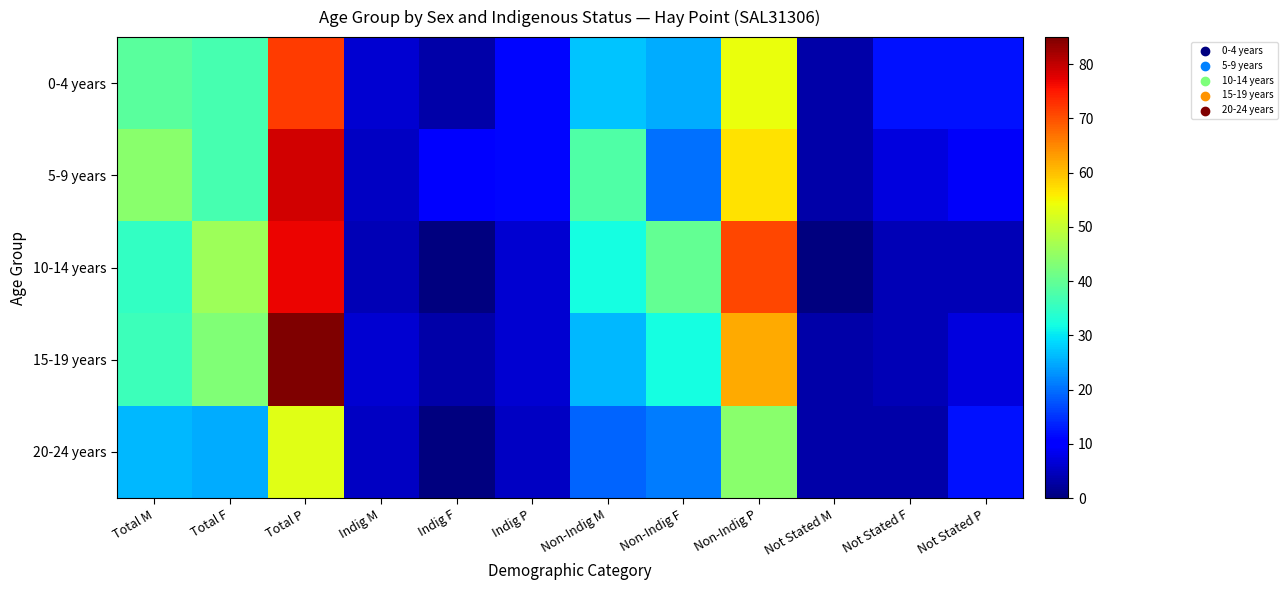

Reading left to right, what are all the values shown in this chart?

0-4 years: Total M=39	Total F=37	Total P=72	Indig M=6	Indig F=3	Indig P=11	Non-Indig M=27	Non-Indig F=25	Non-Indig P=54	Not Stated M=3	Not Stated F=12	Not Stated P=12
5-9 years: Total M=44	Total F=37	Total P=79	Indig M=5	Indig F=10	Indig P=11	Non-Indig M=38	Non-Indig F=20	Non-Indig P=57	Not Stated M=3	Not Stated F=7	Not Stated P=9
10-14 years: Total M=35	Total F=46	Total P=77	Indig M=4	Indig F=0	Indig P=6	Non-Indig M=32	Non-Indig F=40	Non-Indig P=71	Not Stated M=0	Not Stated F=4	Not Stated P=4
15-19 years: Total M=36	Total F=43	Total P=85	Indig M=6	Indig F=3	Indig P=6	Non-Indig M=26	Non-Indig F=32	Non-Indig P=62	Not Stated M=3	Not Stated F=4	Not Stated P=7
20-24 years: Total M=26	Total F=25	Total P=53	Indig M=5	Indig F=0	Indig P=5	Non-Indig M=19	Non-Indig F=21	Non-Indig P=44	Not Stated M=3	Not Stated F=3	Not Stated P=12